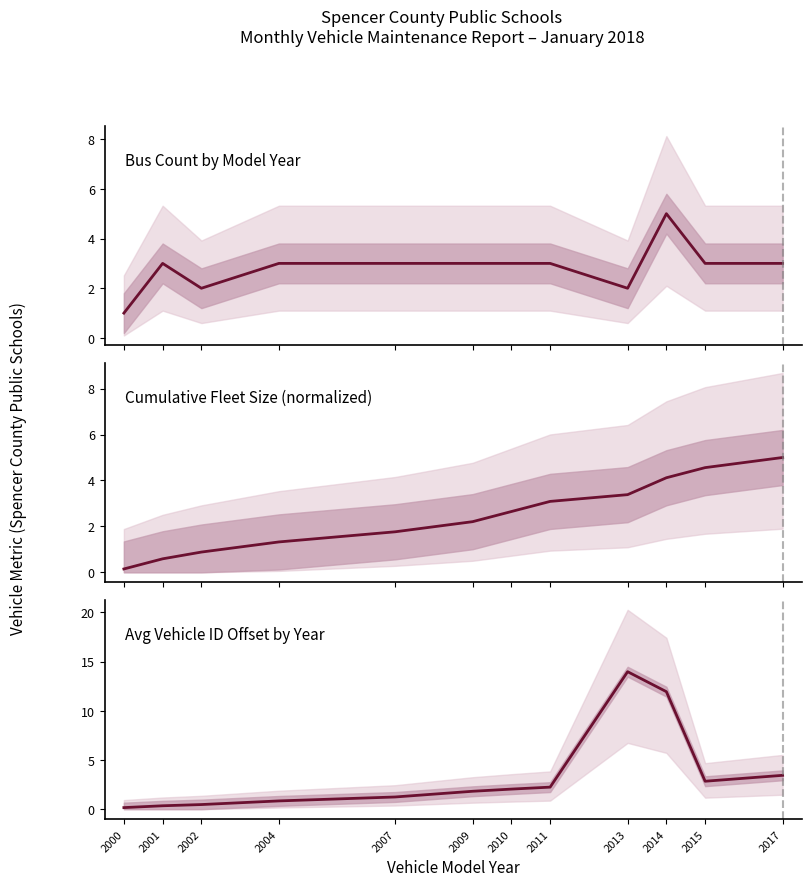

List the series in order of their peak value, highest first.

Avg Vehicle ID Offset by Year, Bus Count by Model Year, Cumulative Fleet Size (normalized)